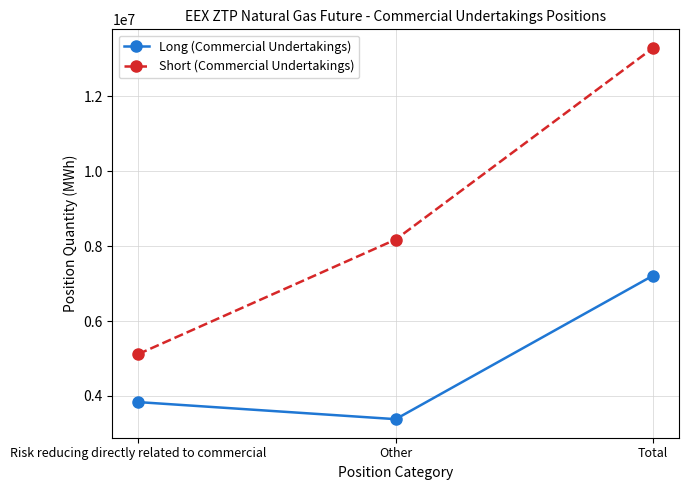

At which category does the chart reach its minimum across all series?

Other